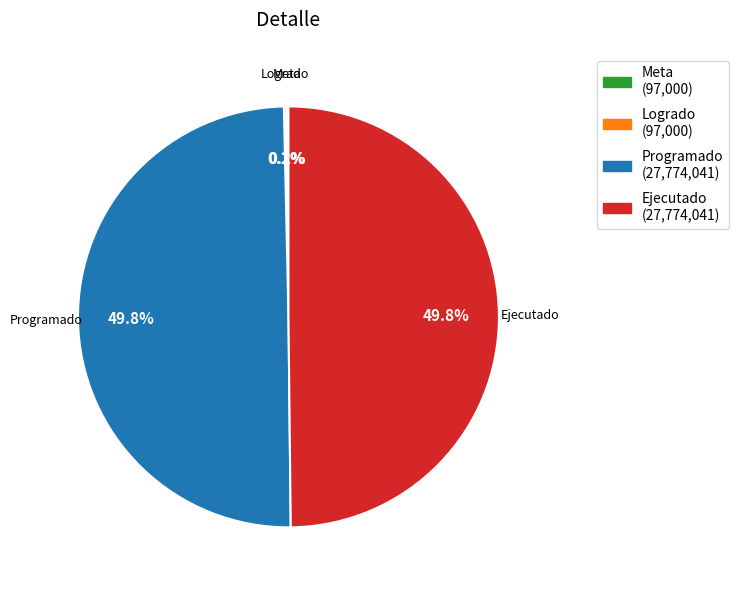

What portion of the pie excludes Logrado?

99.8%